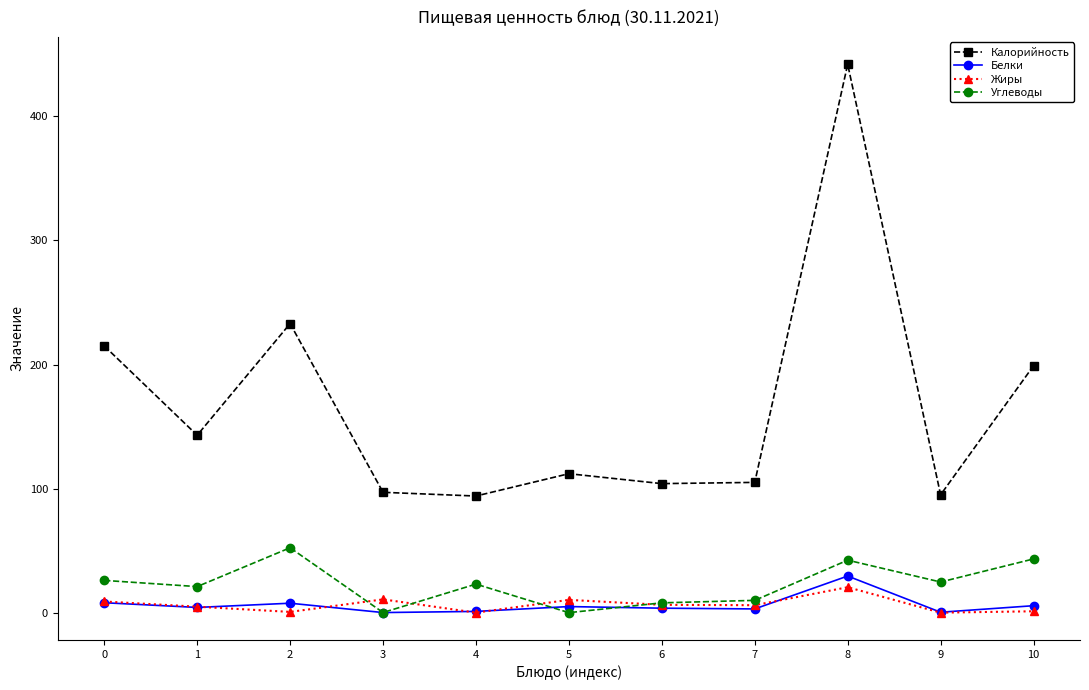

Which series has the largest total across all categories?

Калорийность